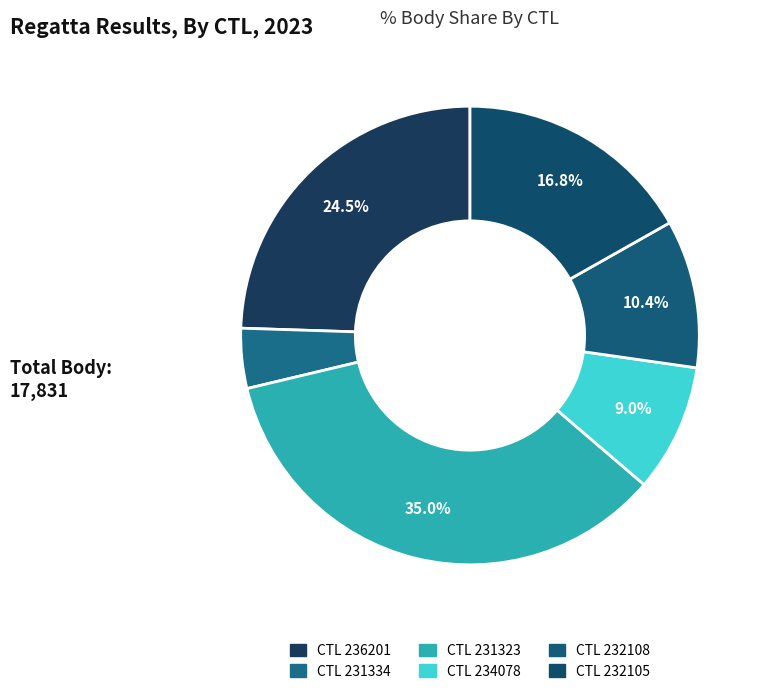

How many slices are in this pie chart?

6